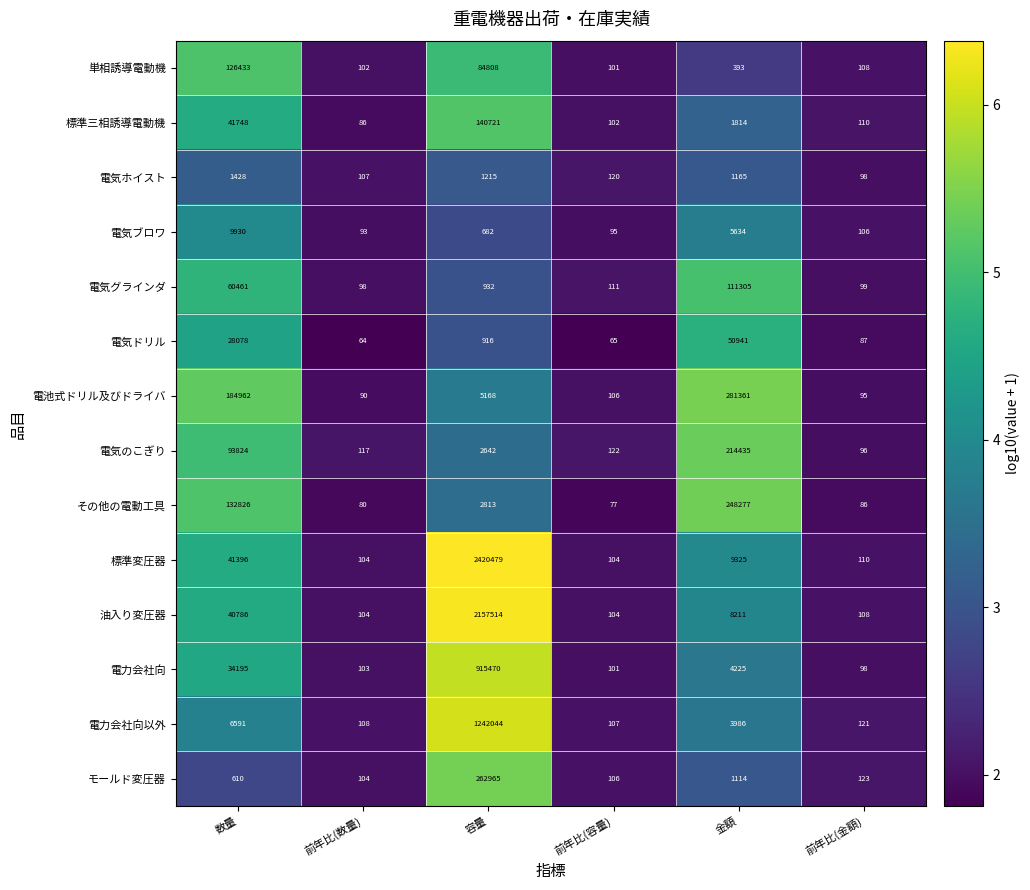

What is the spread (max minus min) of values at 前年比(数量)?

53